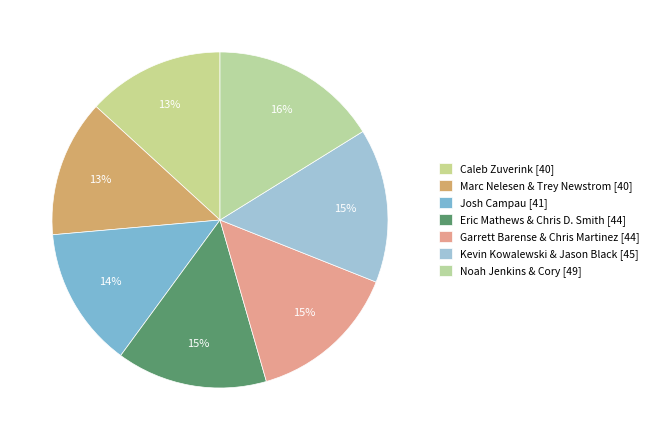

How many slices are in this pie chart?

7